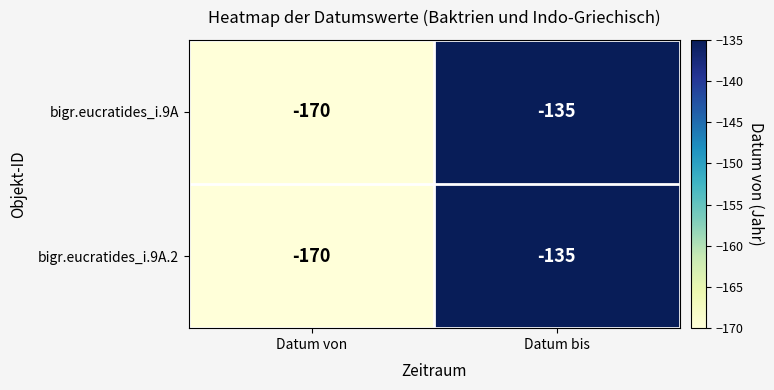

List the labels in order of bigr.eucratides_i.9A.2 value, largest first.

Datum bis, Datum von